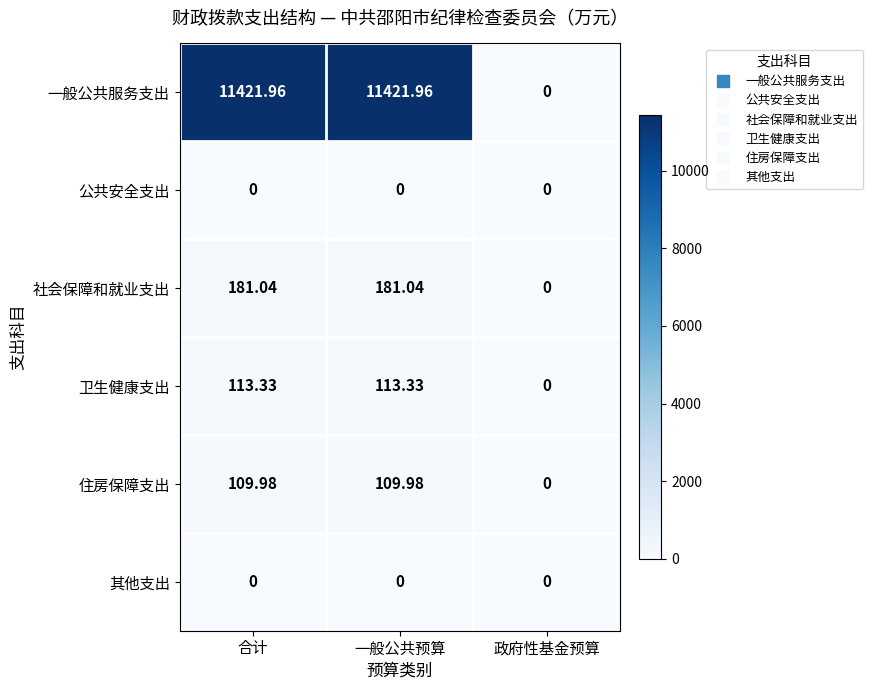

Count the number of categories in the chart.

3